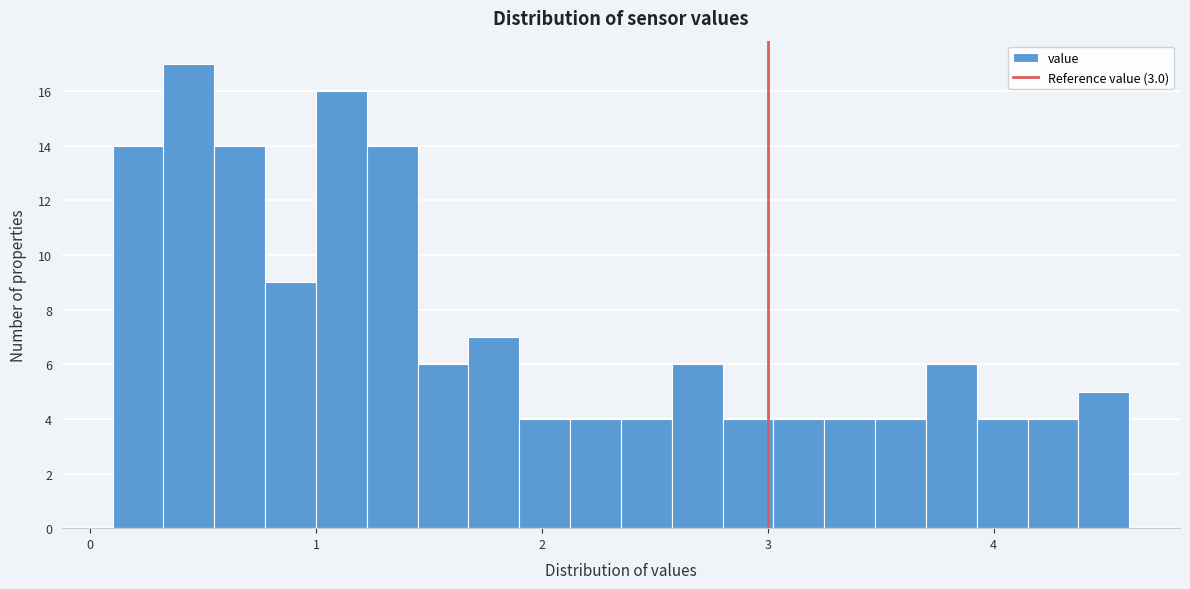

Read against the x-axis, roughly where is the centre of the tallest bar?

0.4